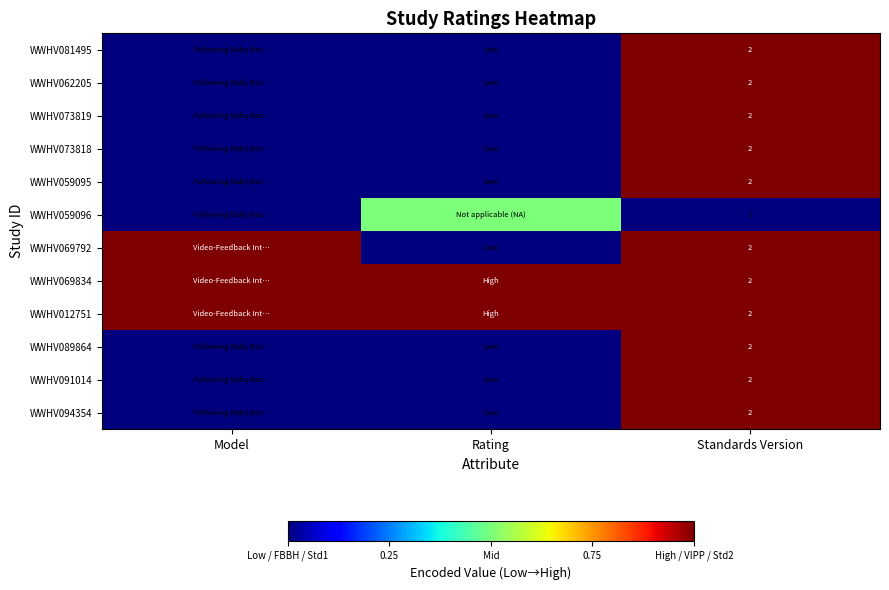

Is it true that WWHV062205 equals 1.3 at Standards Version?

False